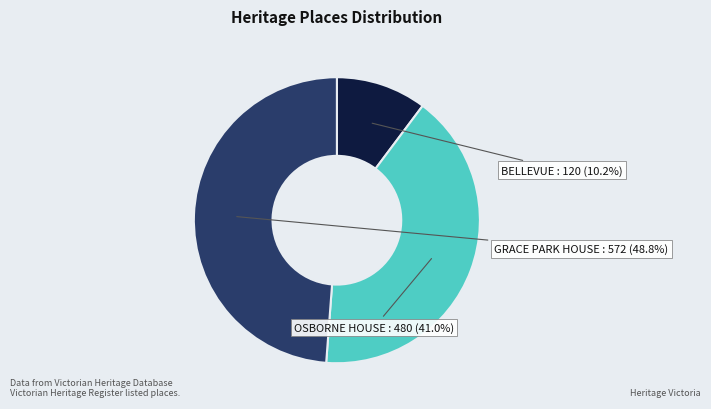

Does OSBORNE HOUSE account for over 50% of the chart?

No